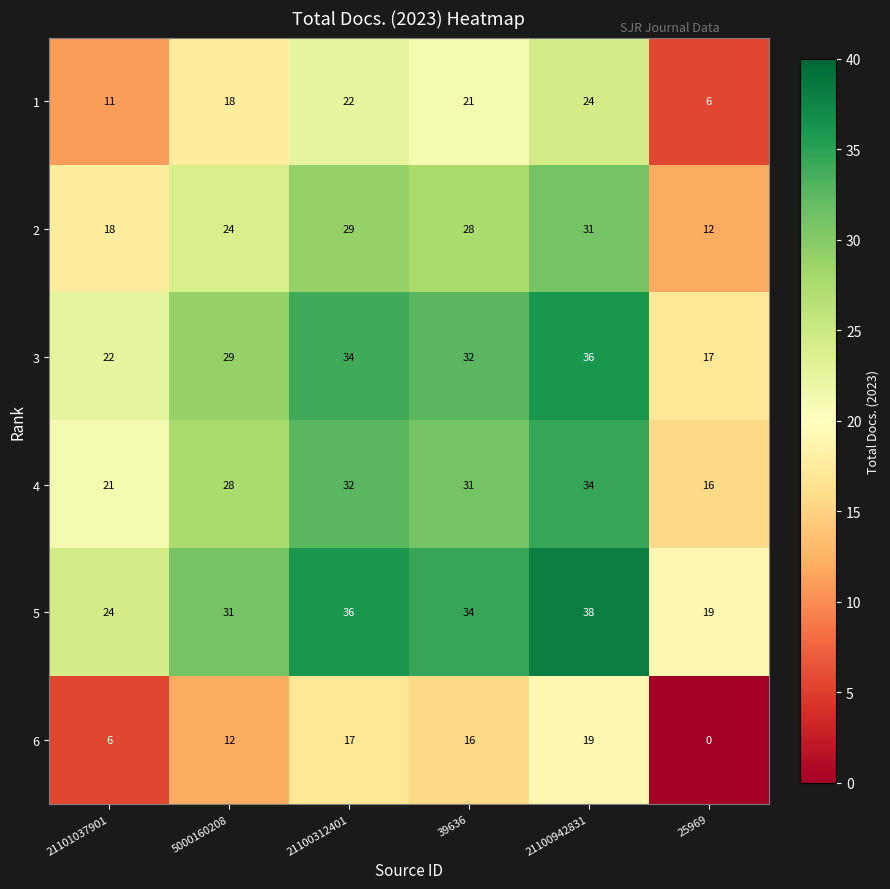

Rank the series at 25969 from highest to lowest value.

5, 3, 4, 2, 1, 6